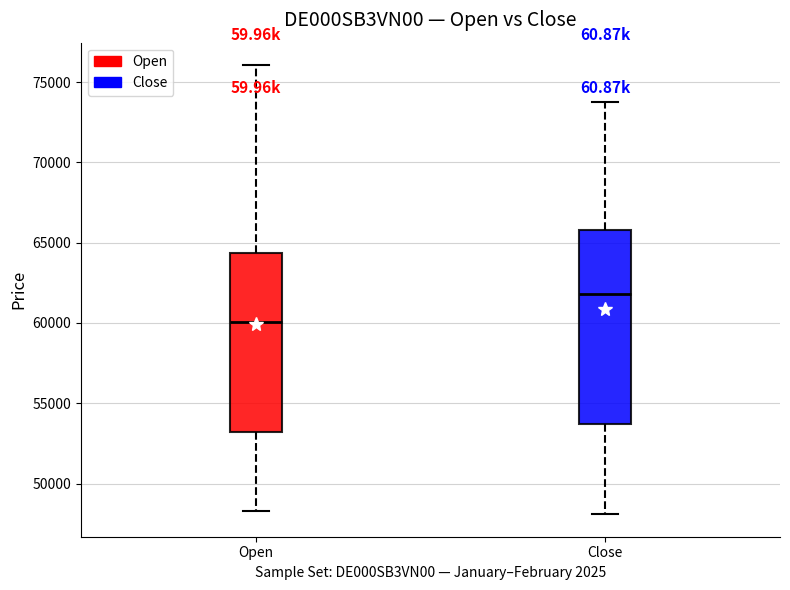

Comparing the boxes themselves (not the whiskers), which one is the tallest?

Close